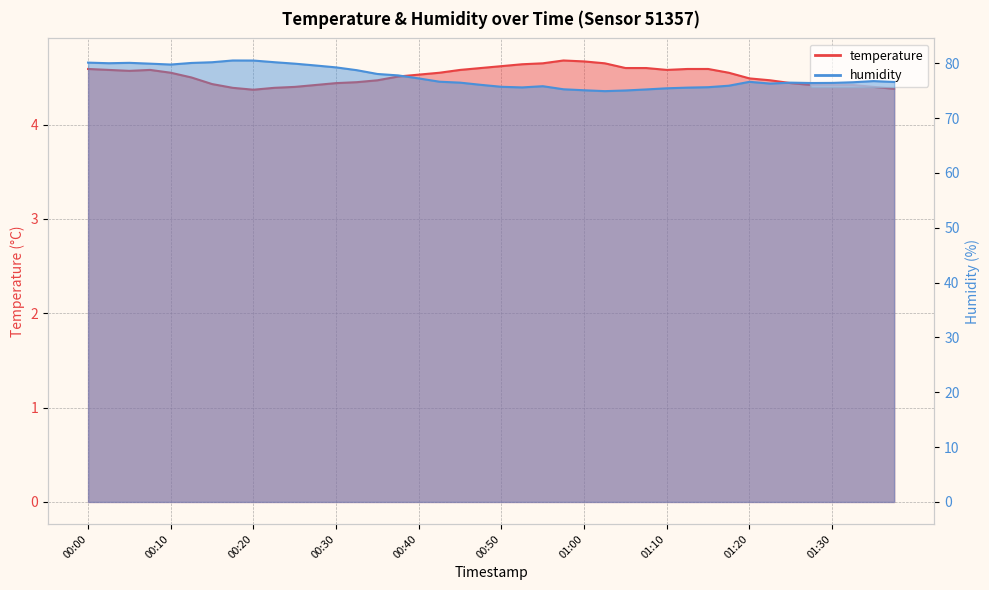

True or false: humidity has more than 1 interior local peaks.

True